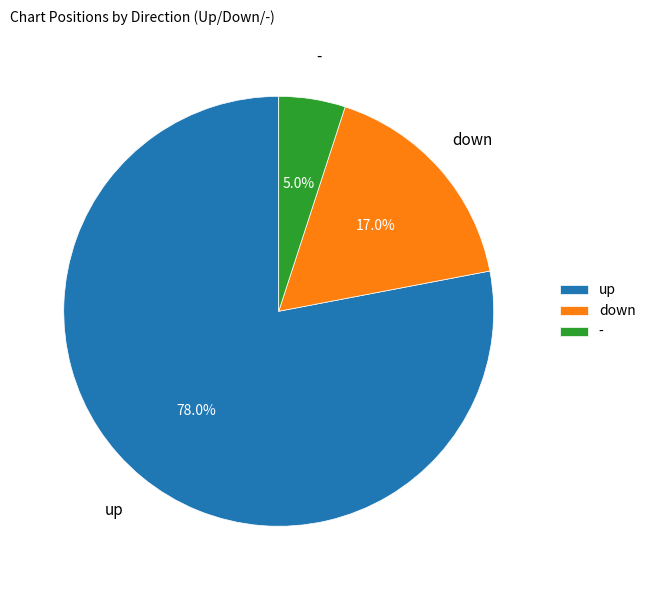

What percentage is the - slice, to the nearest percent?

5%